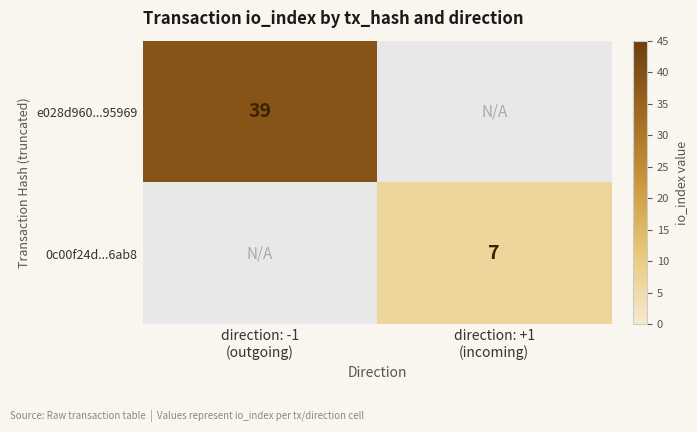

The value of e028d960...95969 at direction: -1 (outgoing) is 55.3. True or false?

False